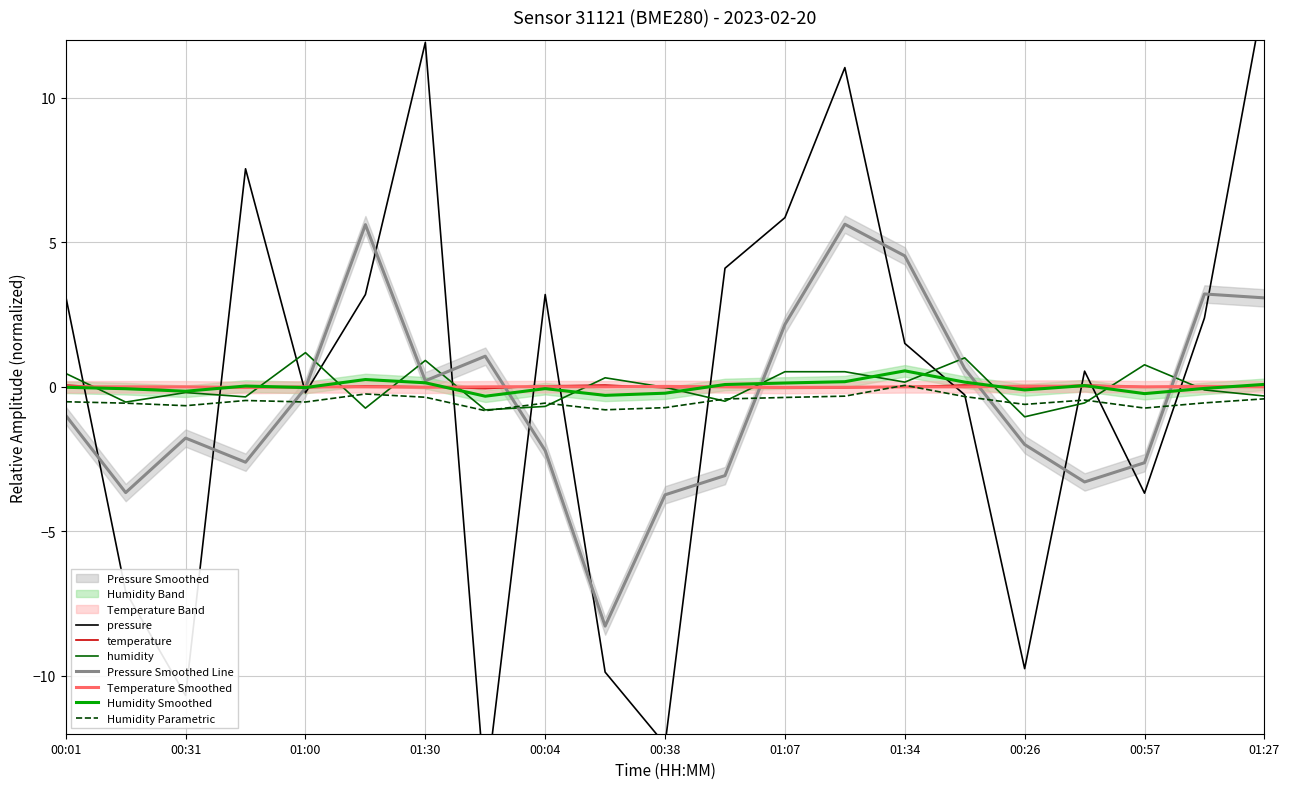

Does the chart have visible grid lines?

Yes